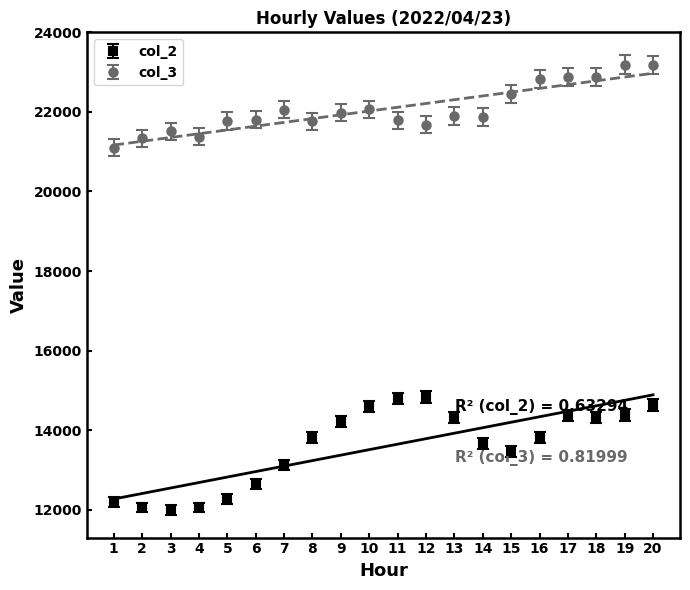

Which category has the lowest value in the col_3 series?

1